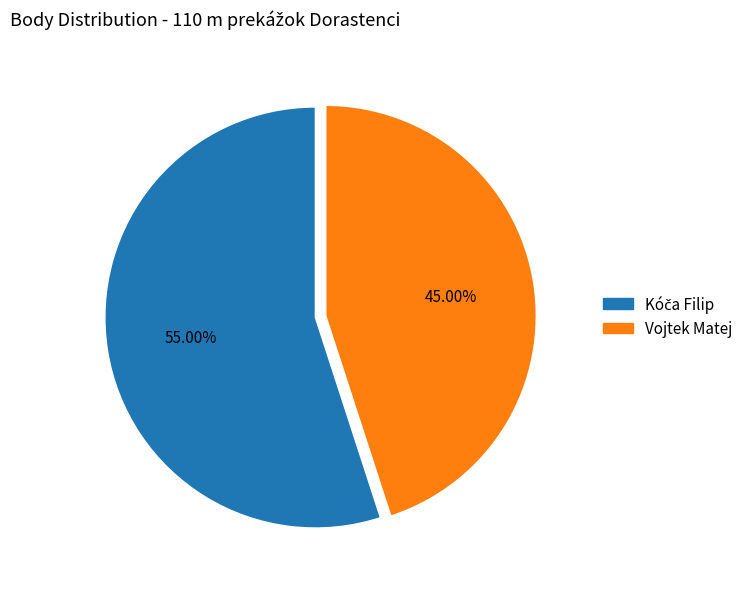

Is there a majority slice in this chart?

Yes